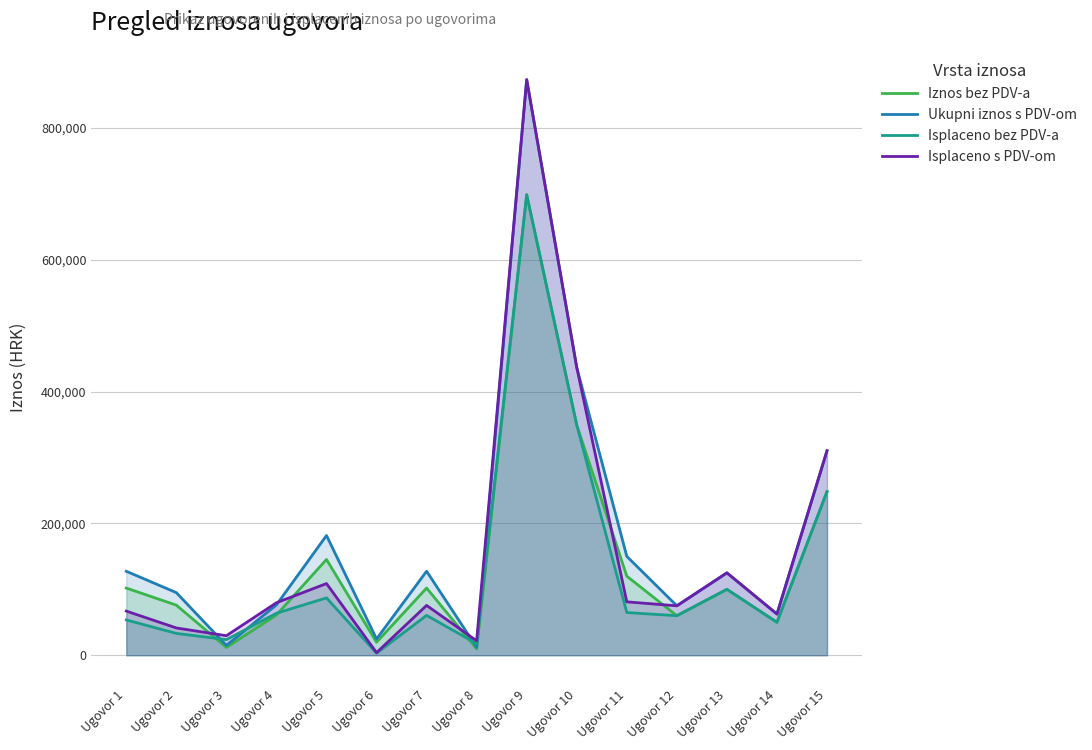

At Ugovor 12, list the series in order from largest to smallest.

Ukupni iznos s PDV-om, Isplaceno s PDV-om, Iznos bez PDV-a, Isplaceno bez PDV-a